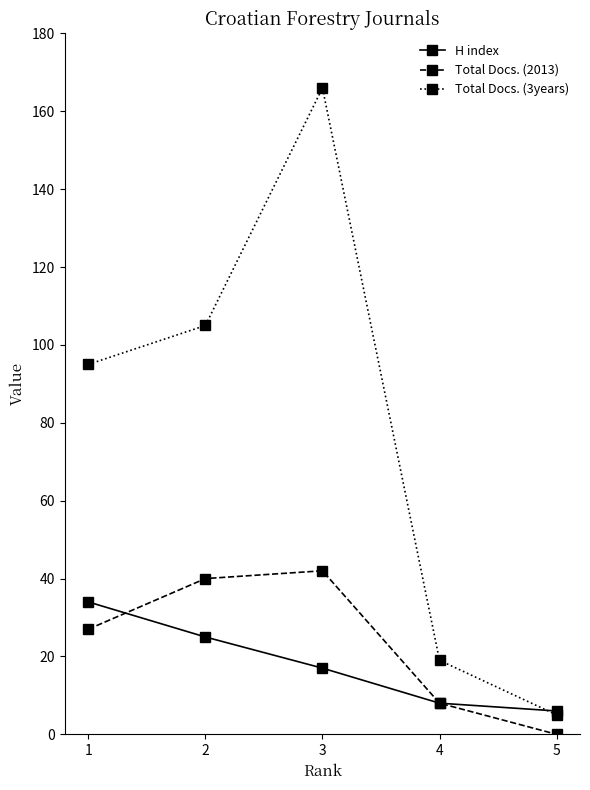

Which series has the largest total across all categories?

Total Docs. (3years)